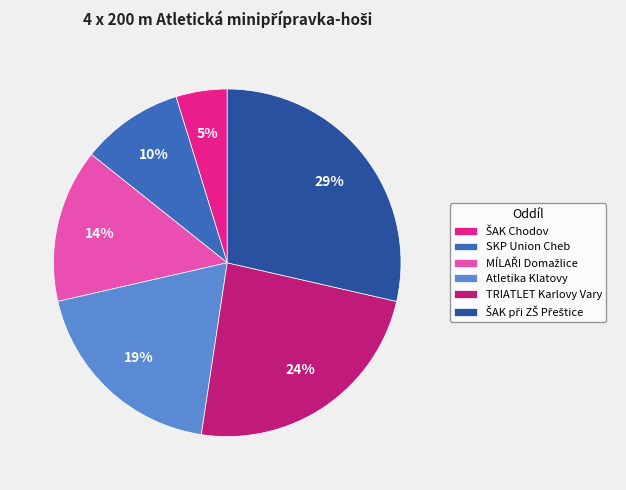

Is Atletika Klatovy the majority of the pie?

No